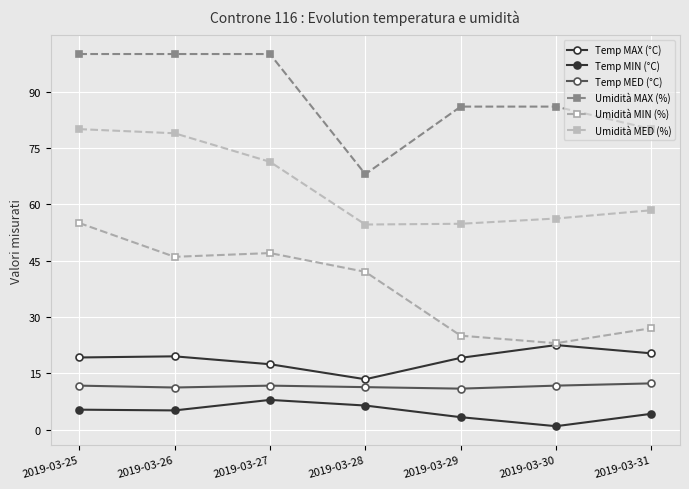

Does the chart display data point markers on the line(s)?

Yes